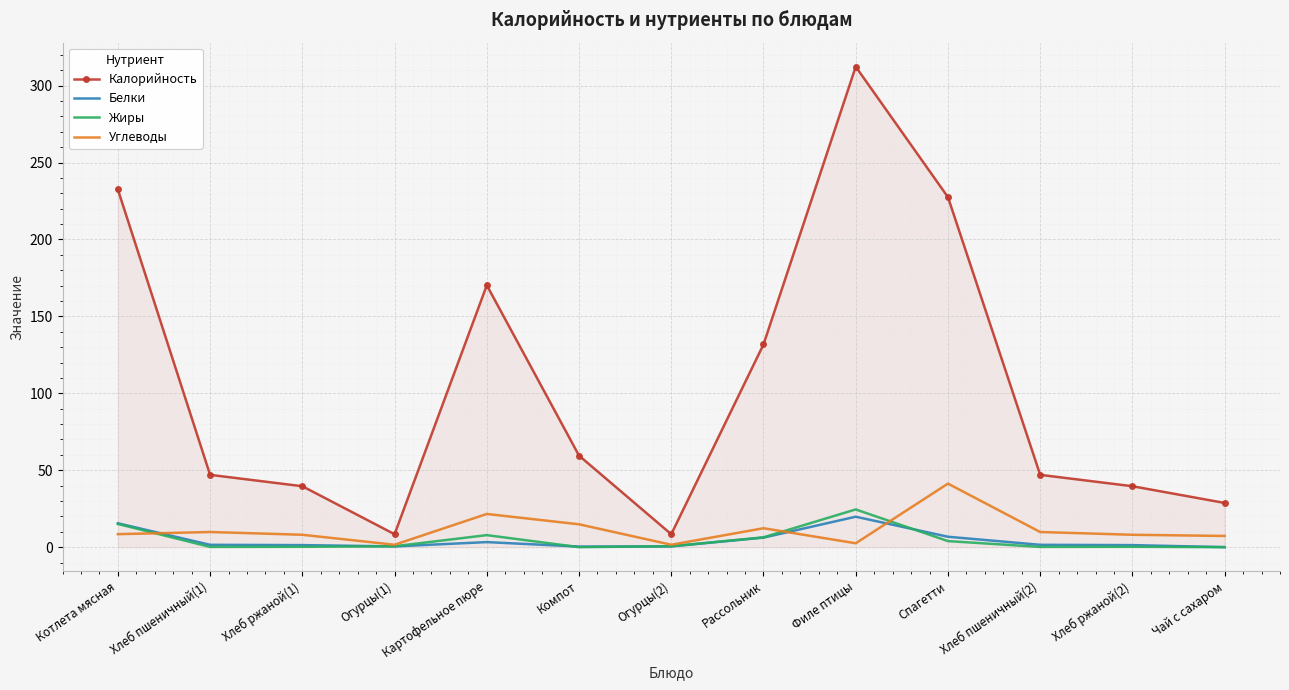

Count the number of categories in the chart.

13